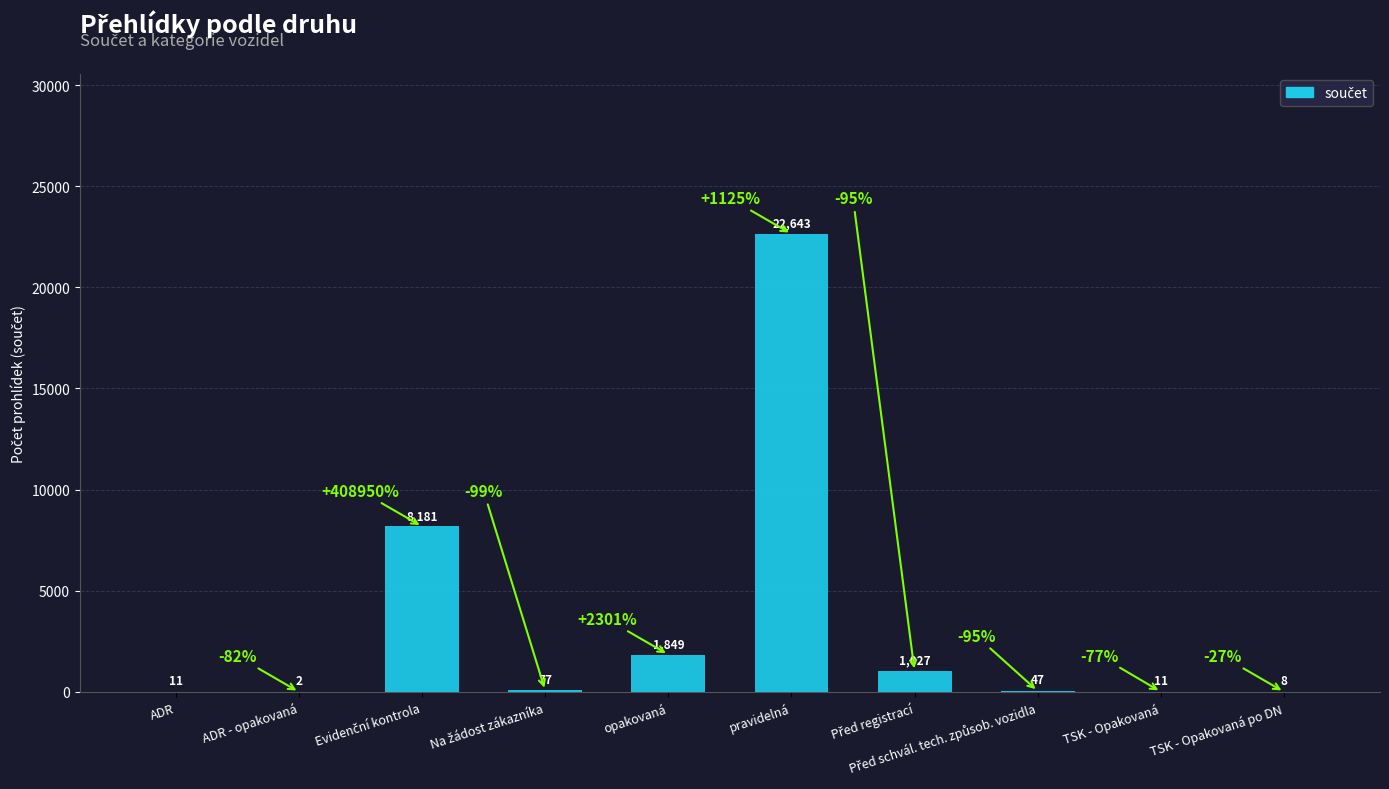

Is it true that the value at TSK - Opakovaná is 11?

True